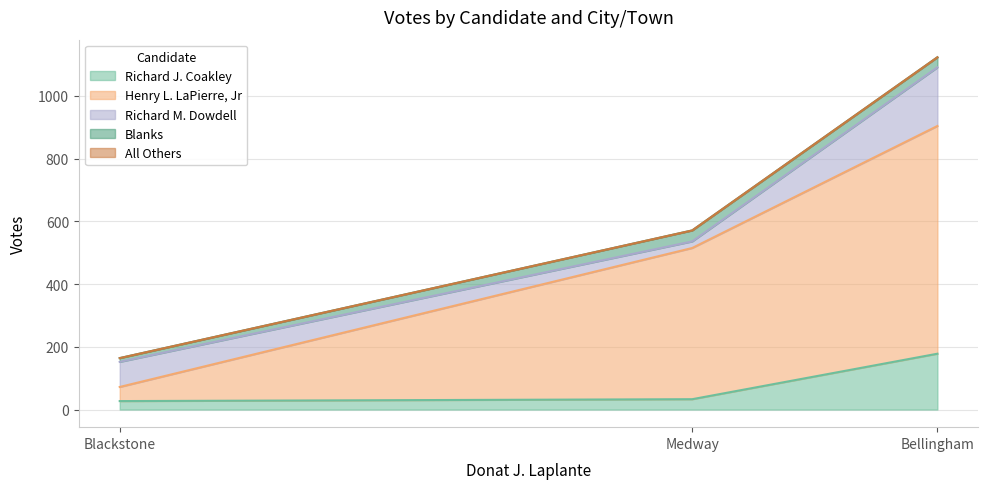

Does the chart display data point markers on the line(s)?

No